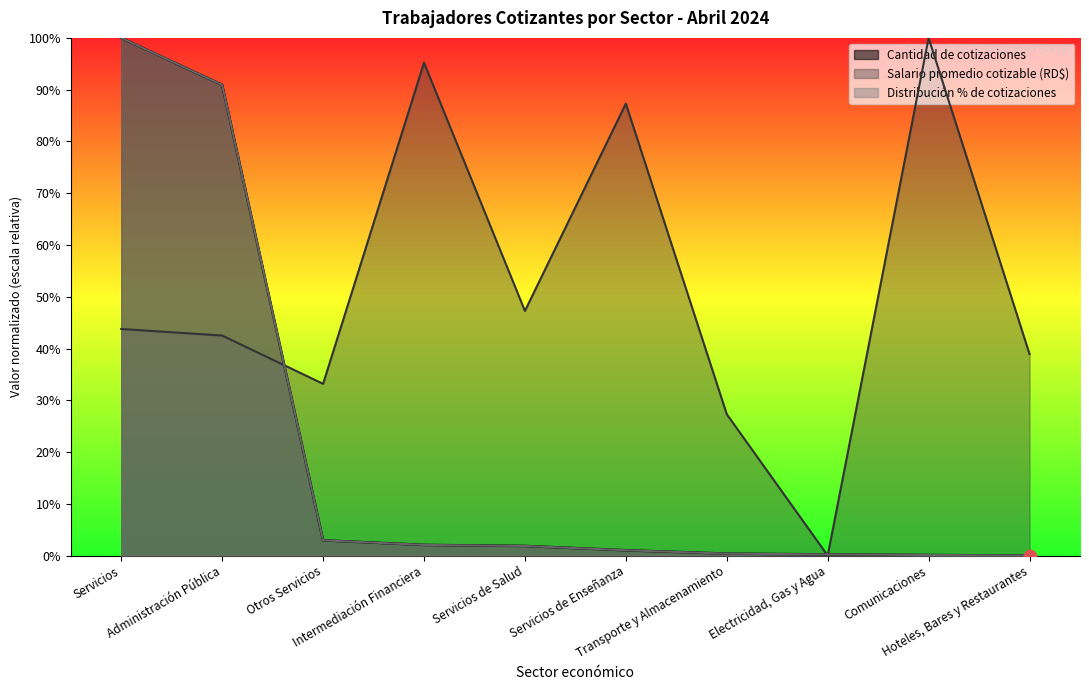

Is the value of Cantidad de cotizaciones at Hoteles, Bares y Restaurantes greater than the value of Salario promedio cotizable (RD$) at Servicios de Enseñanza?

No